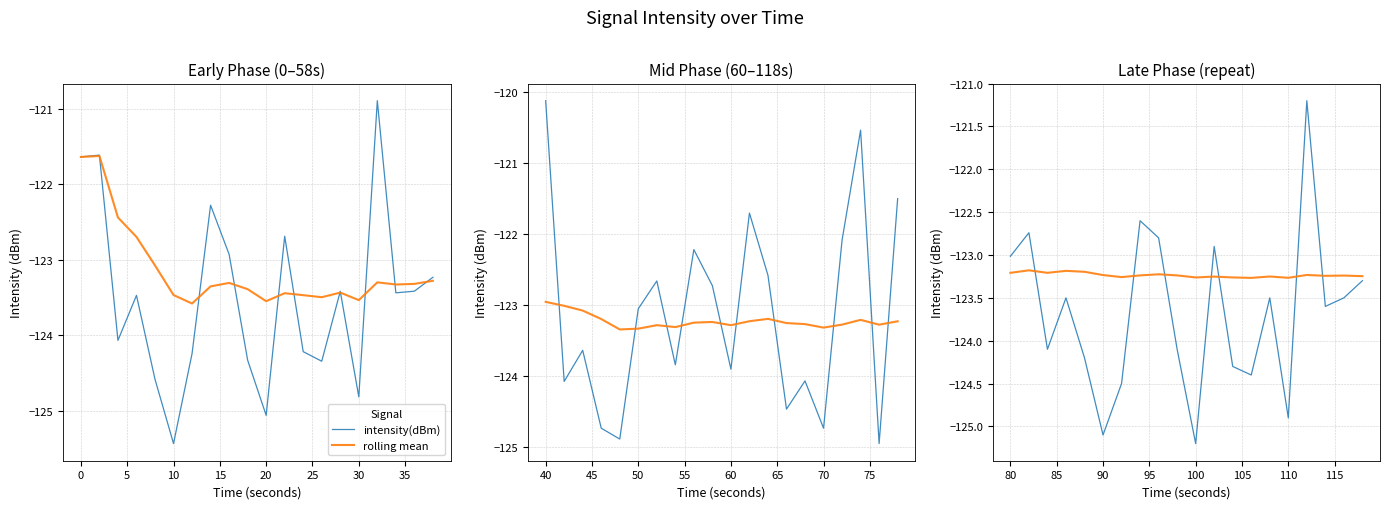

True or false: intensity(dBm) and rolling mean intersect in this chart.

True